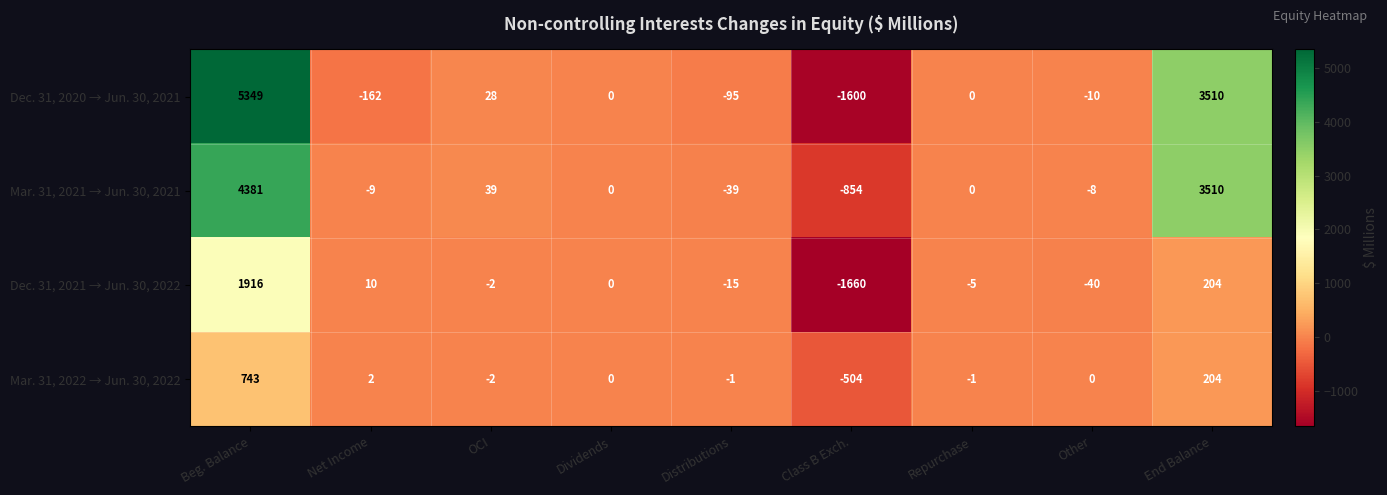

List the series in order of their peak value, lowest first.

Mar. 31, 2022 → Jun. 30, 2022, Dec. 31, 2021 → Jun. 30, 2022, Mar. 31, 2021 → Jun. 30, 2021, Dec. 31, 2020 → Jun. 30, 2021